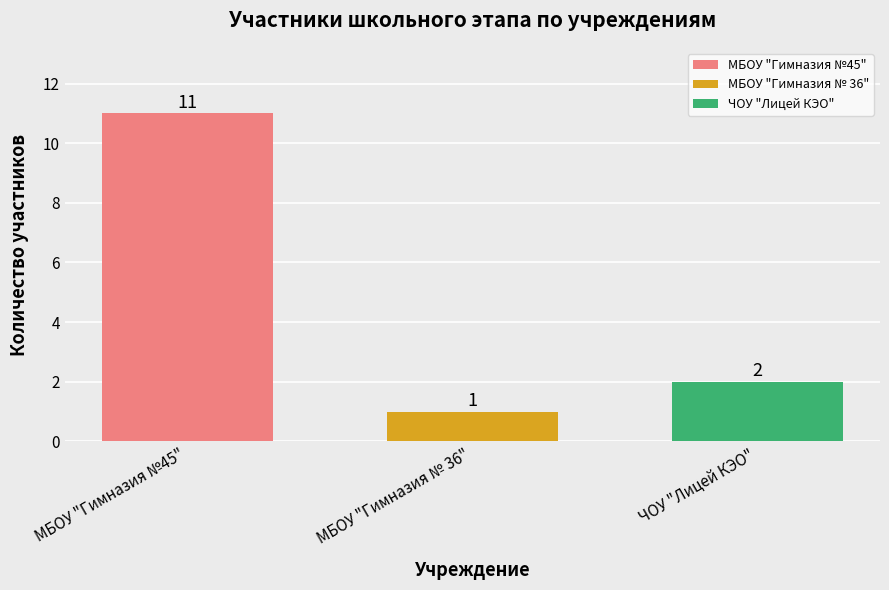

How many data points are less than 2?

1